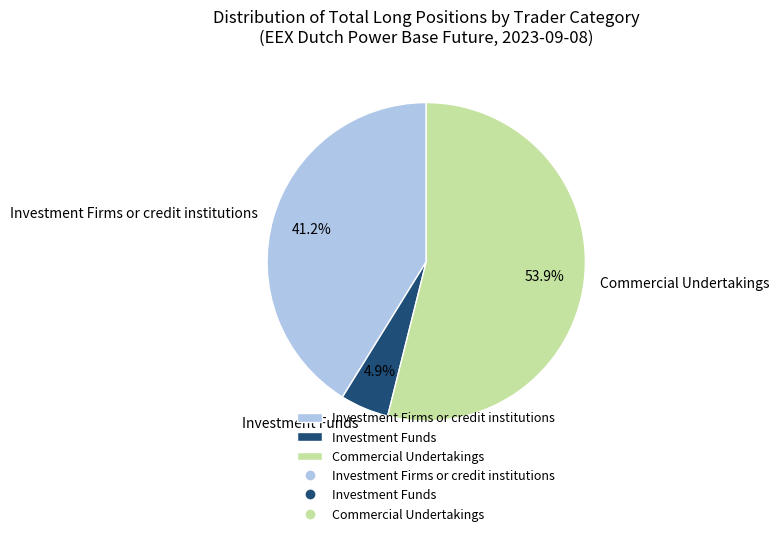

Which category has the biggest portion of the pie?

Commercial Undertakings